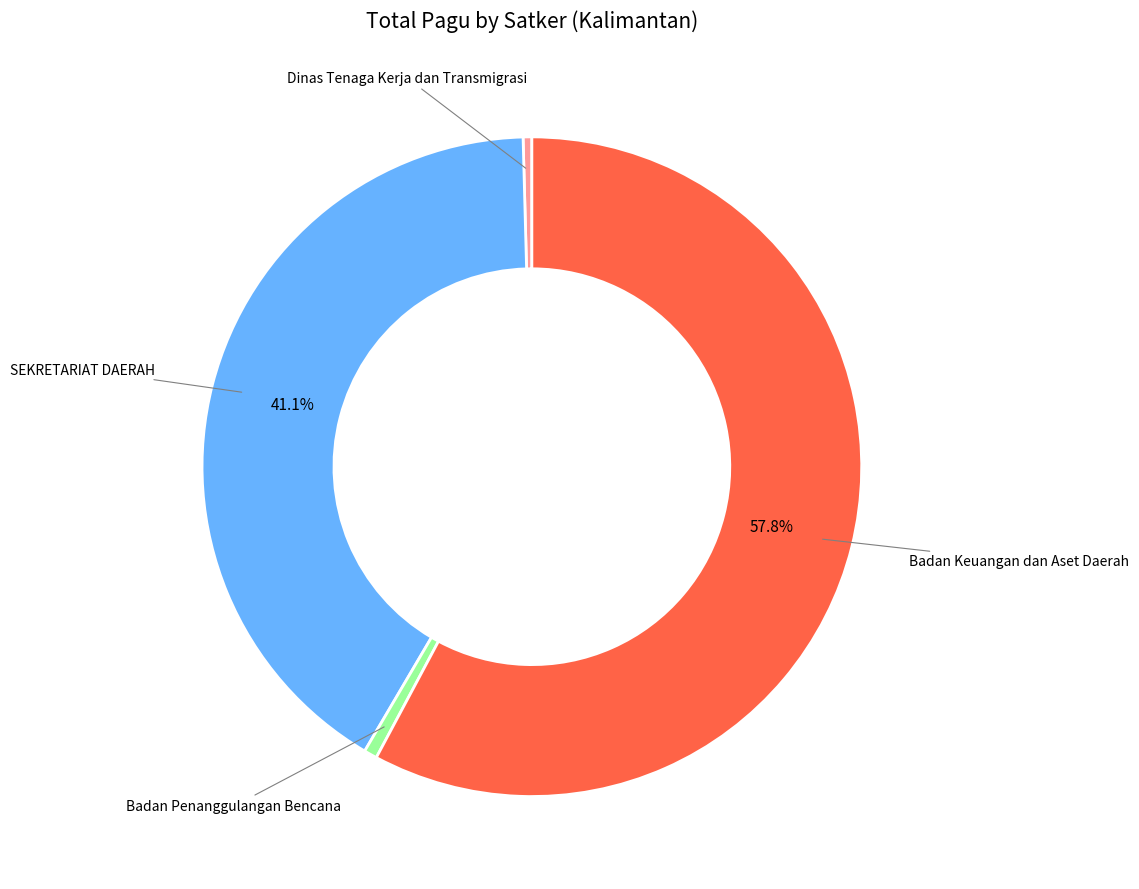

Is it true that Badan Keuangan dan Aset Daerah is 1% of the pie?

False